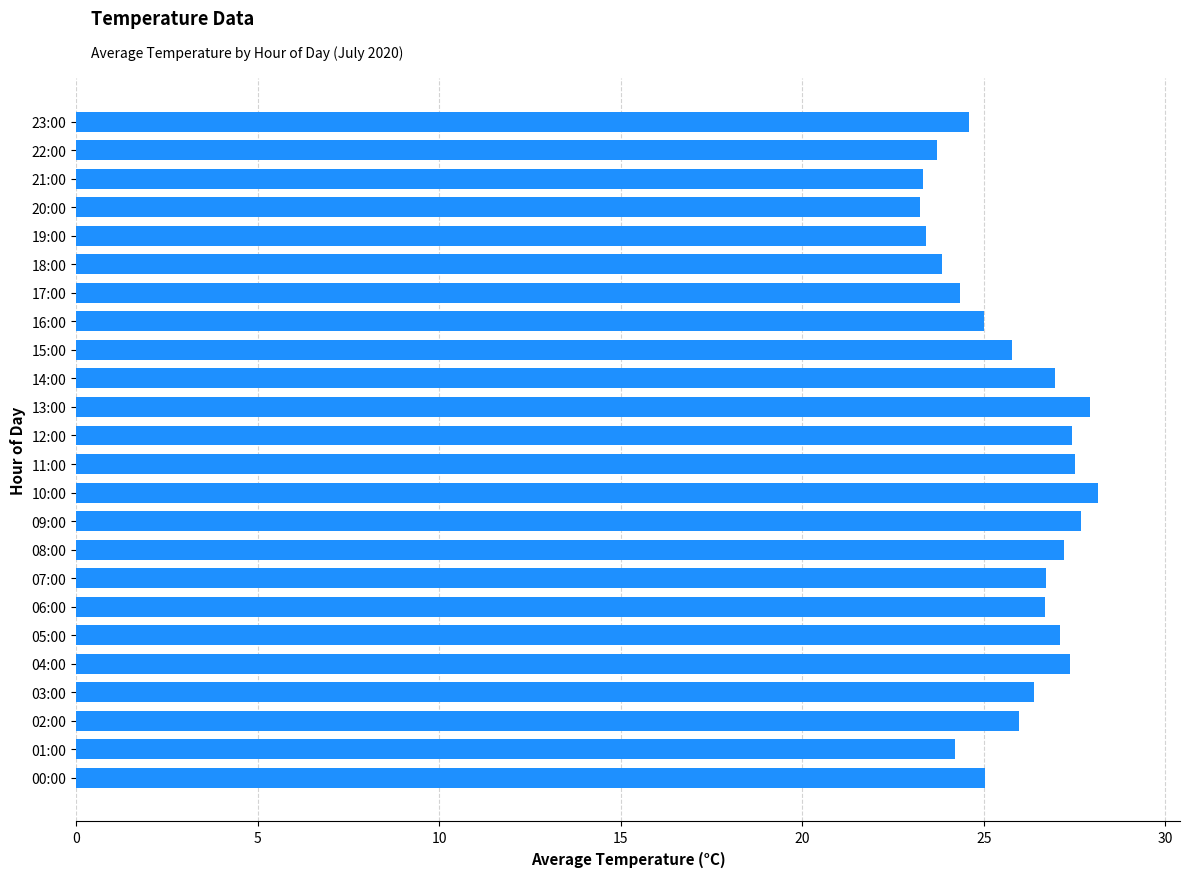

What is the ratio of the value at 06:00 to the value at 16:00?

1.1